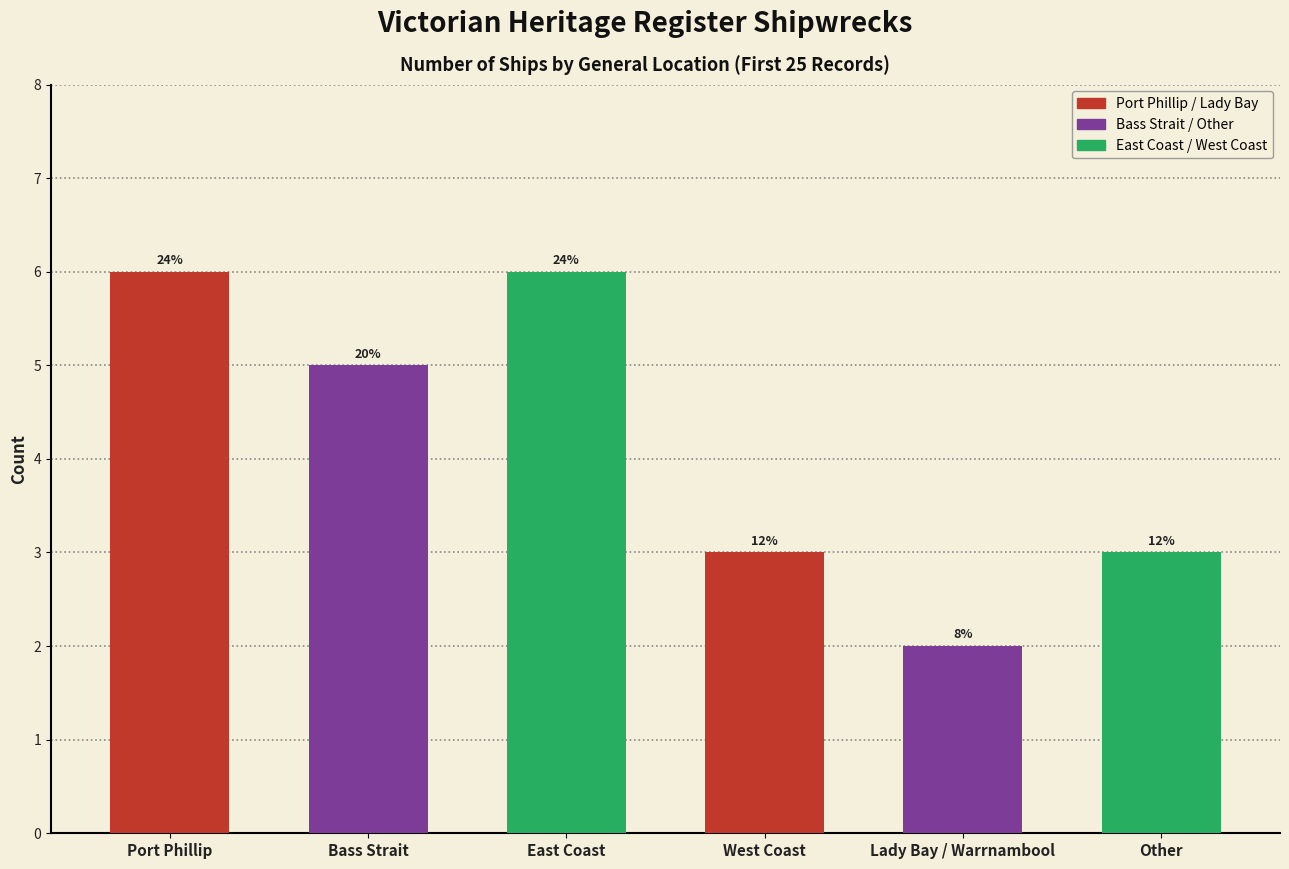

How many bars are there in total?

6